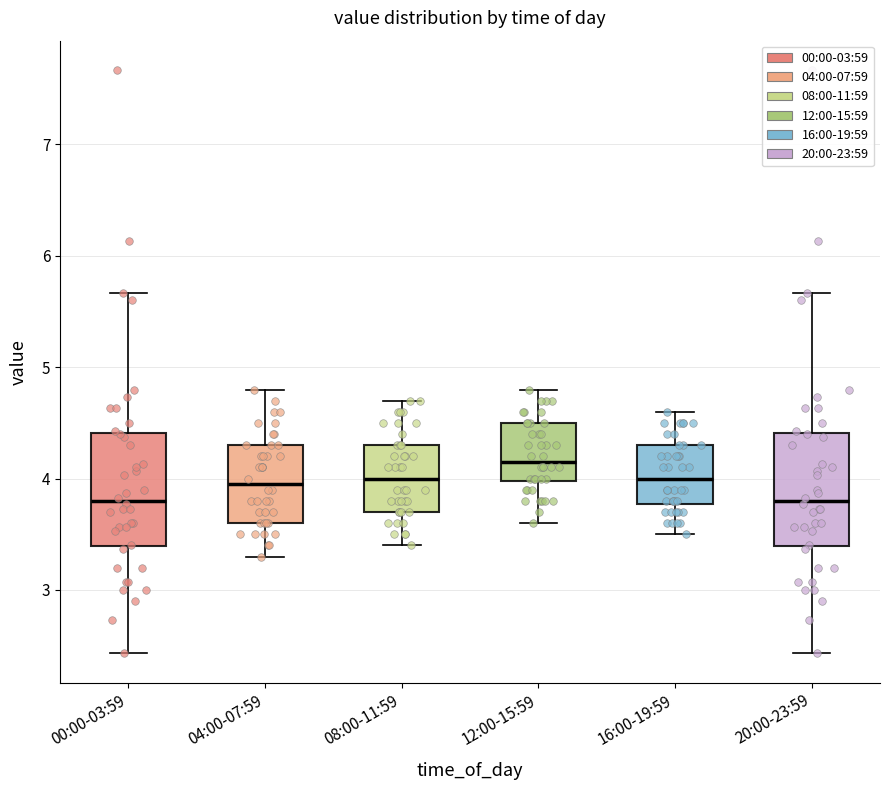

Reading left to right, transcribe this box plot: for each box, give where its median line is, the range the box spans, and where its two whiskers end, as read against the y-axis. The values are not printed on the chart, so give them approximately, as read against the axis.

00:00-03:59: median 3.8, box 3.4 to 4.4, whiskers 2.4 to 5.7
04:00-07:59: median 4.0, box 3.6 to 4.3, whiskers 3.3 to 4.8
08:00-11:59: median 4.0, box 3.7 to 4.3, whiskers 3.4 to 4.7
12:00-15:59: median 4.2, box 4.0 to 4.5, whiskers 3.6 to 4.8
16:00-19:59: median 4.0, box 3.8 to 4.3, whiskers 3.5 to 4.6
20:00-23:59: median 3.8, box 3.4 to 4.4, whiskers 2.4 to 5.7